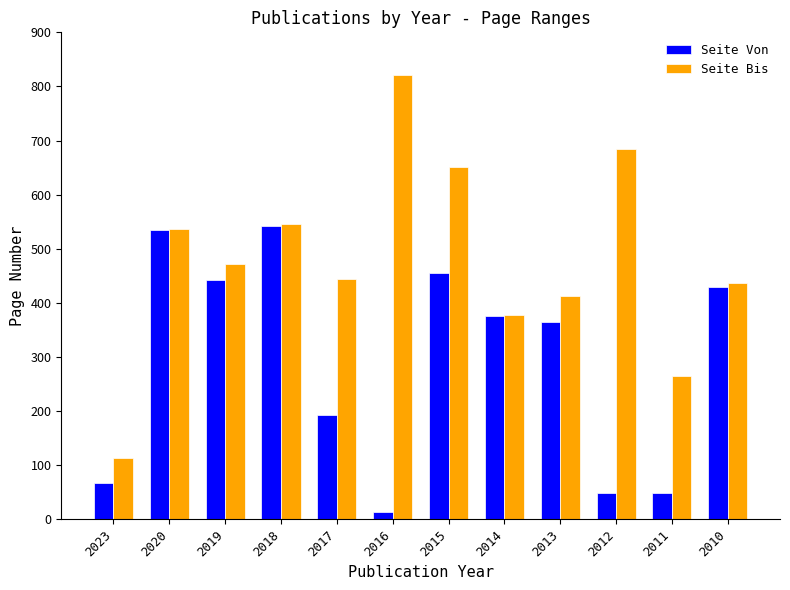

What is the total value across all series at 2010?

866